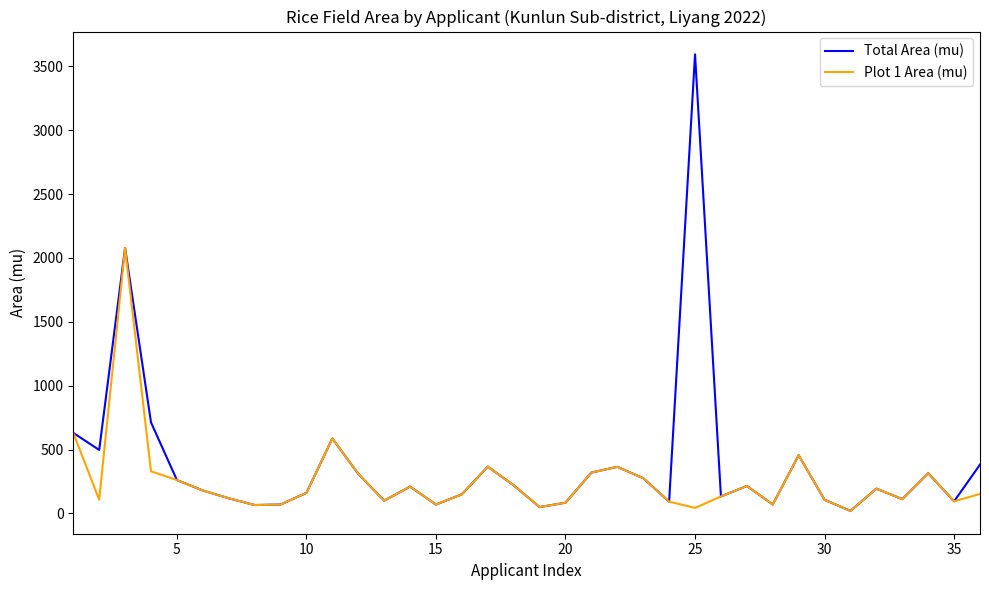

List the series in order of their peak value, highest first.

Total Area (mu), Plot 1 Area (mu)